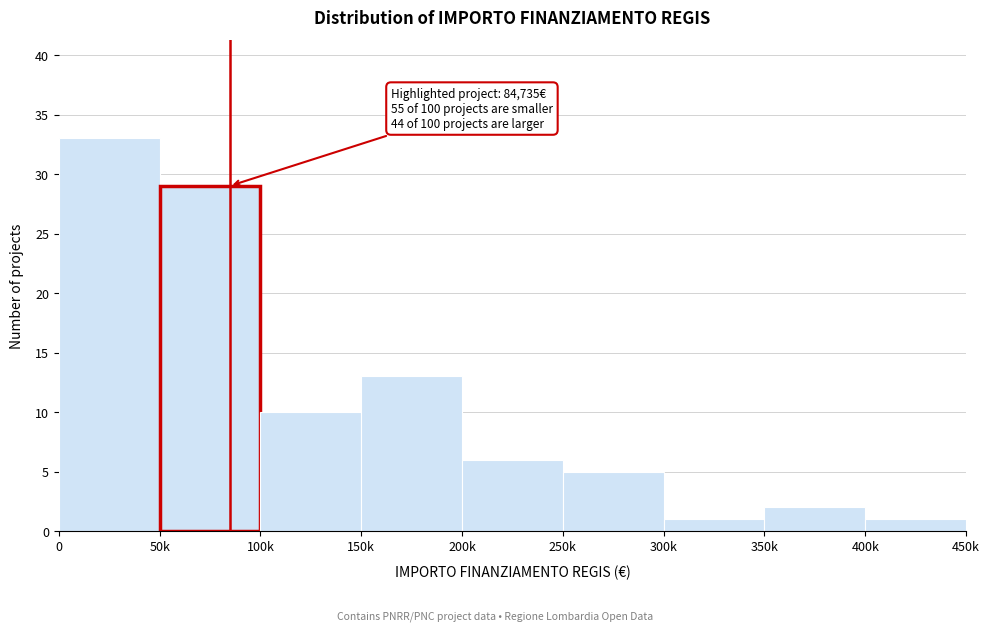

Reading left to right, list all the values displayed in this chart.

0=33	50k=29	100k=10	150k=13	200k=6	250k=5	300k=1	350k=2	400k=1